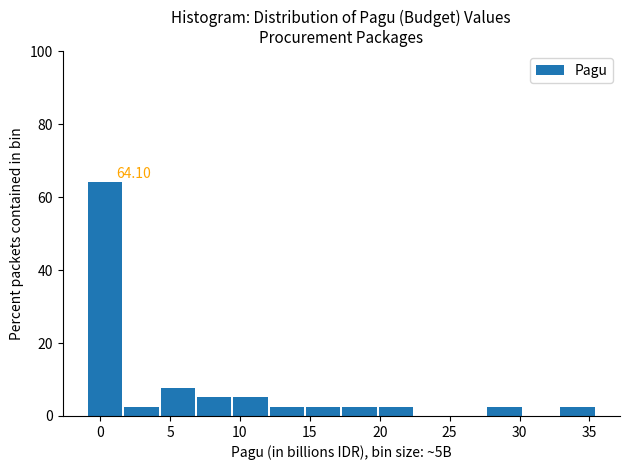

Over which range of the x-axis is the bar tallest?

-1.0 to 1.5